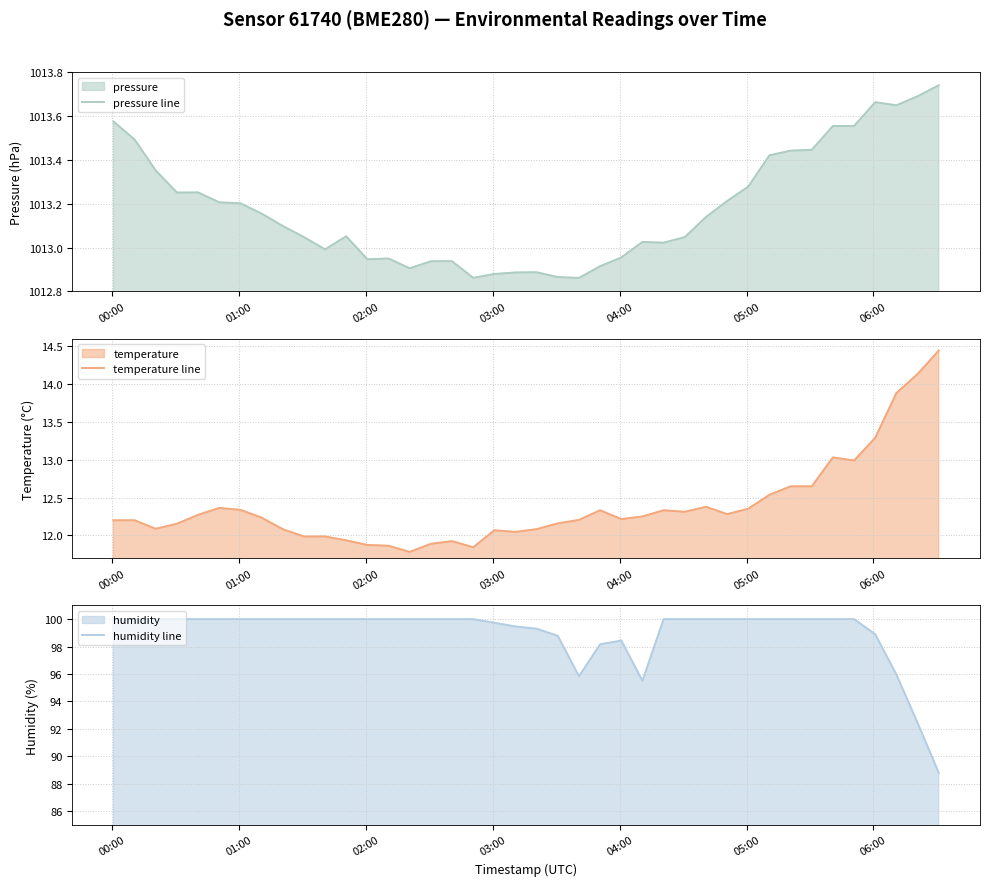

What is the highest value of the humidity line series?

100.0